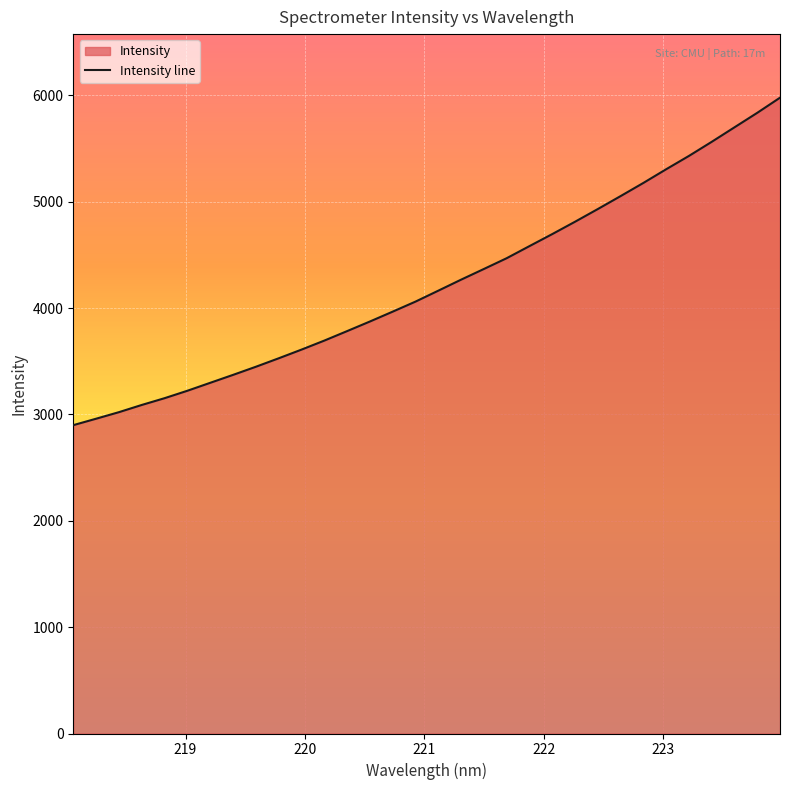

What is the change in value from 219.2067 to 223.408?

+2265.3